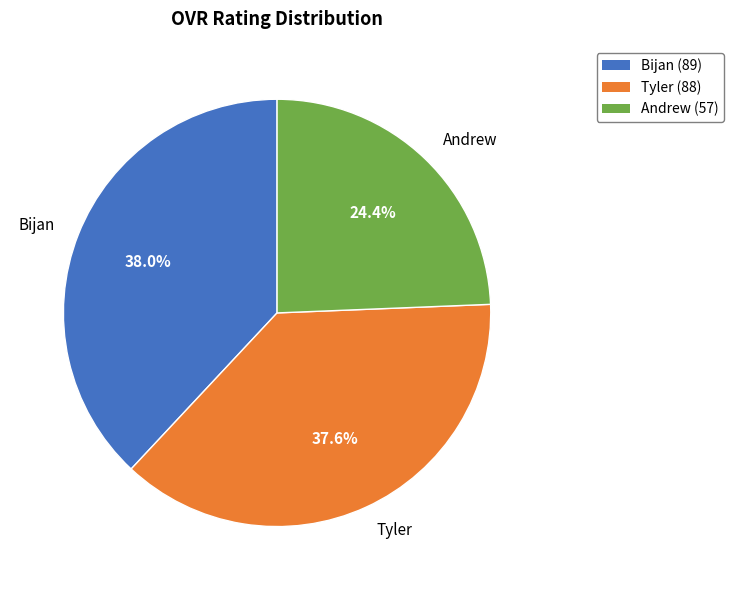

Which slice is the smallest?

Andrew